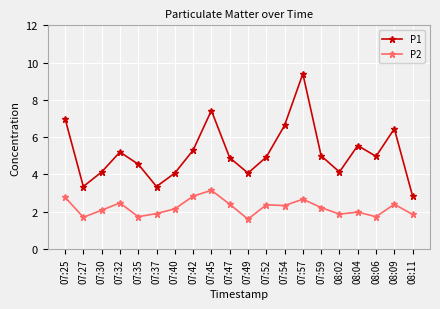

How many lines are shown in the chart?

2